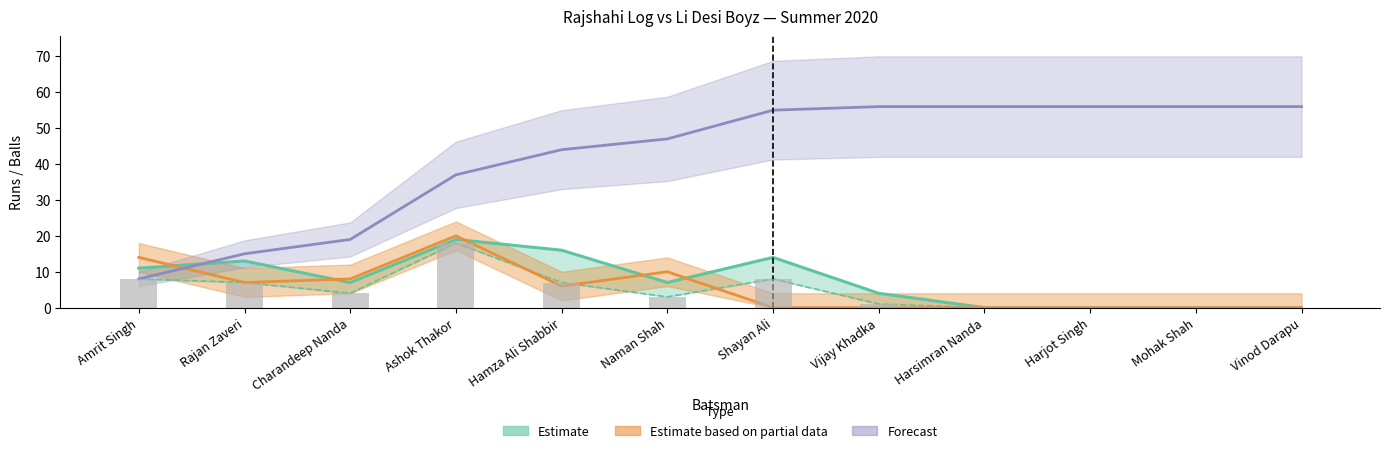

Which category has the lowest value across all series?

Harsimran Nanda